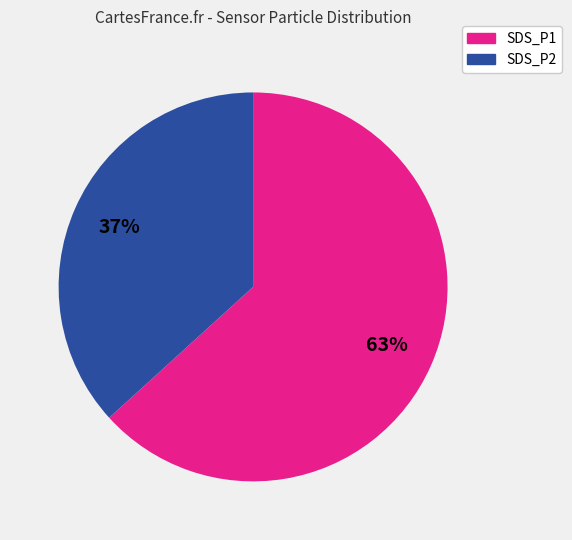

How many segments does this pie chart have?

2